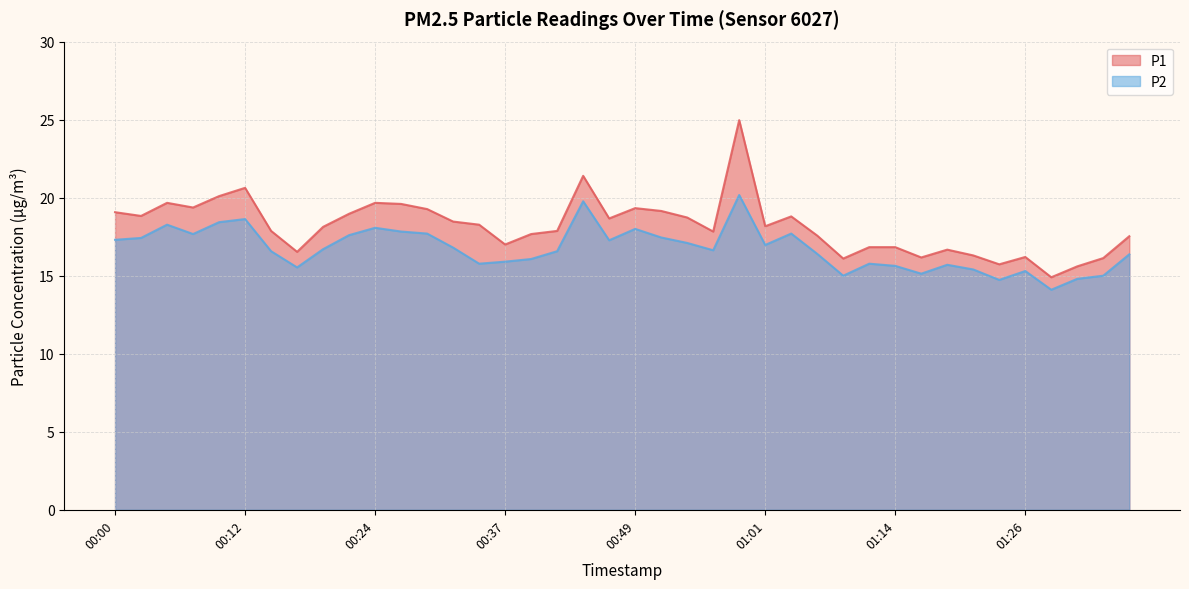

Reading left to right, what are all the values shown in this chart?

P1: 00:00=19.1	00:02=18.8	00:05=19.7	00:07=19.4	00:09=20.1	00:12=20.6	00:14=17.9	00:17=16.5	00:19=18.1	00:22=19.0	00:24=19.7	00:27=19.6	00:29=19.3	00:32=18.5	00:34=18.3	00:37=17.0	00:39=17.7	00:41=17.9	00:44=21.4	00:46=18.7	00:49=19.3	00:51=19.1	00:54=18.7	00:56=17.8	00:59=25.0	01:01=18.2	01:04=18.8	01:06=17.6	01:09=16.1	01:11=16.8	01:14=16.8	01:16=16.2	01:18=16.7	01:21=16.3	01:23=15.7	01:26=16.2	01:28=14.9	01:31=15.6	01:33=16.1	01:36=17.5
P2: 00:00=17.3	00:02=17.4	00:05=18.3	00:07=17.7	00:09=18.4	00:12=18.6	00:14=16.6	00:17=15.5	00:19=16.7	00:22=17.6	00:24=18.1	00:27=17.8	00:29=17.7	00:32=16.8	00:34=15.8	00:37=15.9	00:39=16.1	00:41=16.6	00:44=19.8	00:46=17.3	00:49=18.0	00:51=17.4	00:54=17.1	00:56=16.6	00:59=20.2	01:01=17.0	01:04=17.7	01:06=16.4	01:09=15.0	01:11=15.8	01:14=15.6	01:16=15.1	01:18=15.7	01:21=15.4	01:23=14.7	01:26=15.3	01:28=14.1	01:31=14.8	01:33=15.0	01:36=16.4